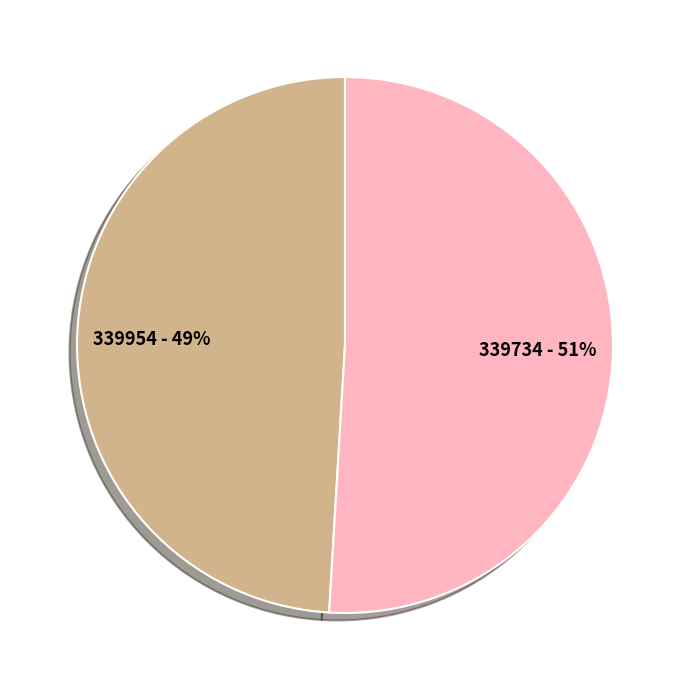

To the nearest percent, what is the difference between the largest and smallest slice percentages?

2%